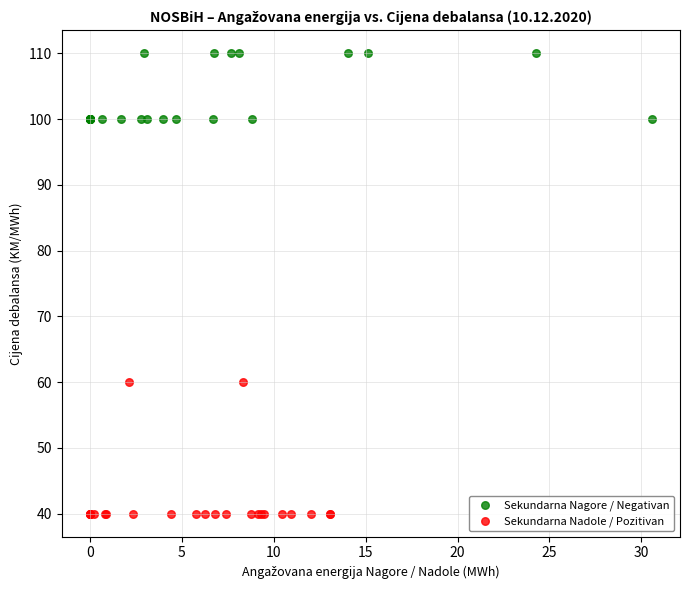

Which series reaches the minimum Y coordinate?

Sekundarna Nadole / Pozitivan